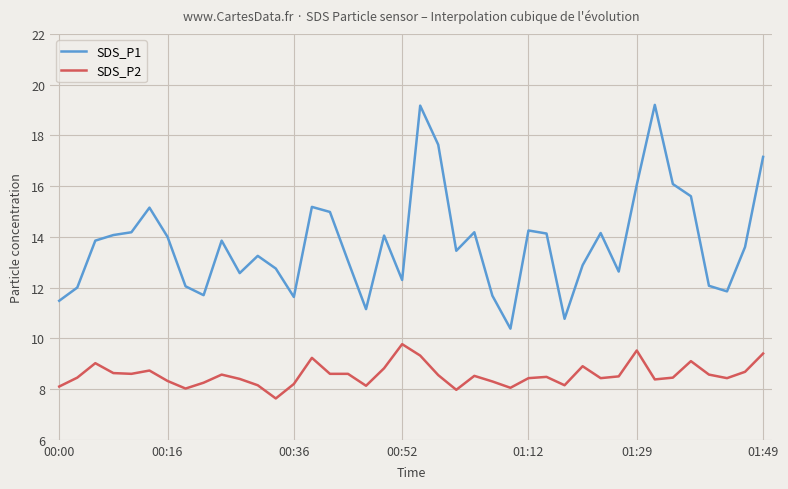

How many lines are shown in the chart?

2